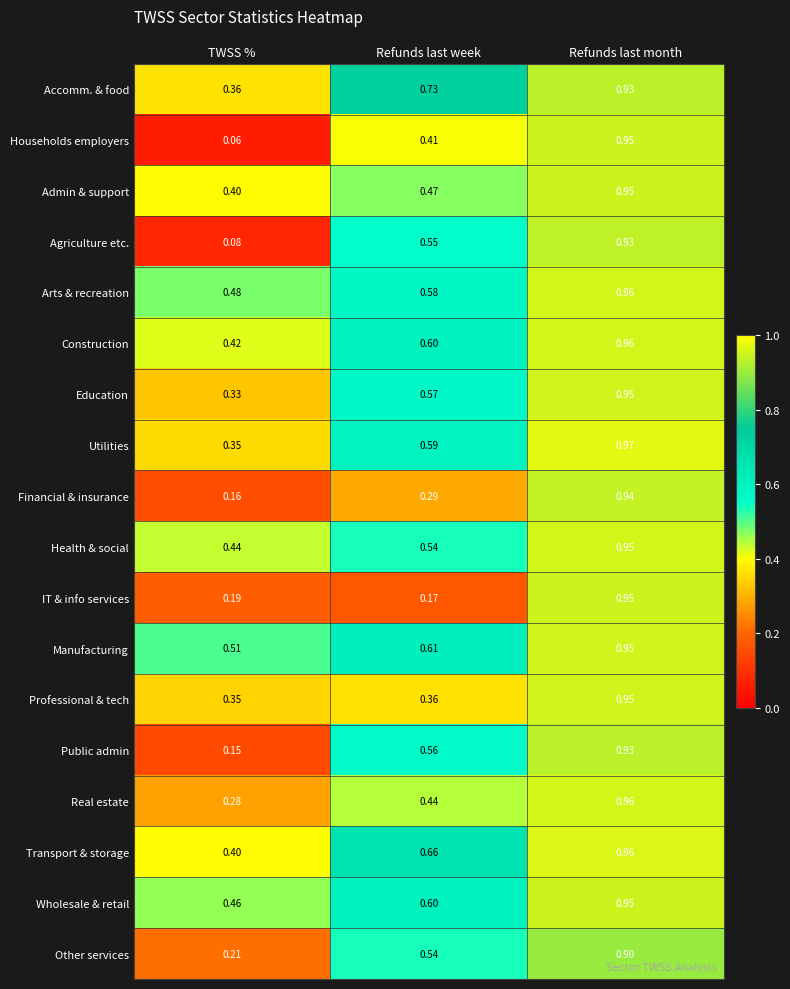

How many categories are shown in the chart?

3